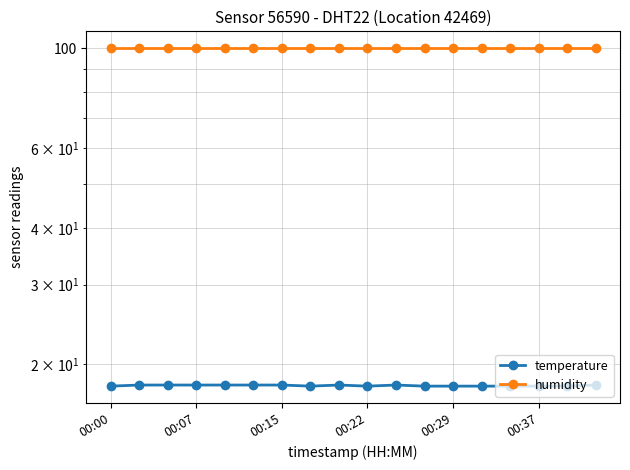

Between 00:00 and 00:29, which series saw the biggest shift?

temperature